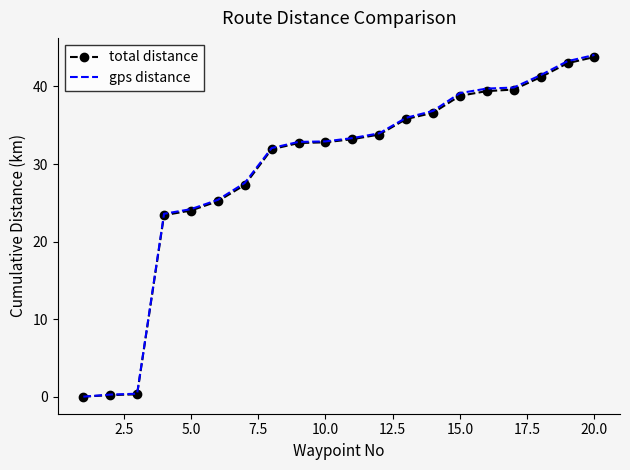

Which series has the widest spread of values?

gps distance